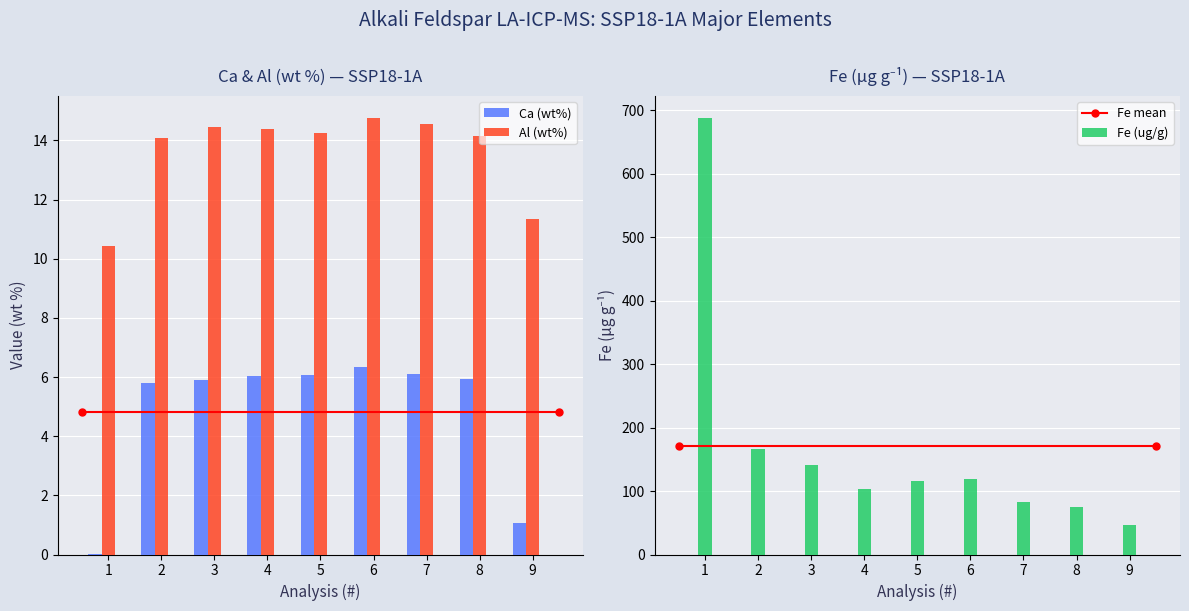

List the series in order of their peak value, highest first.

Fe (ug/g), Al (wt%), Ca (wt%)